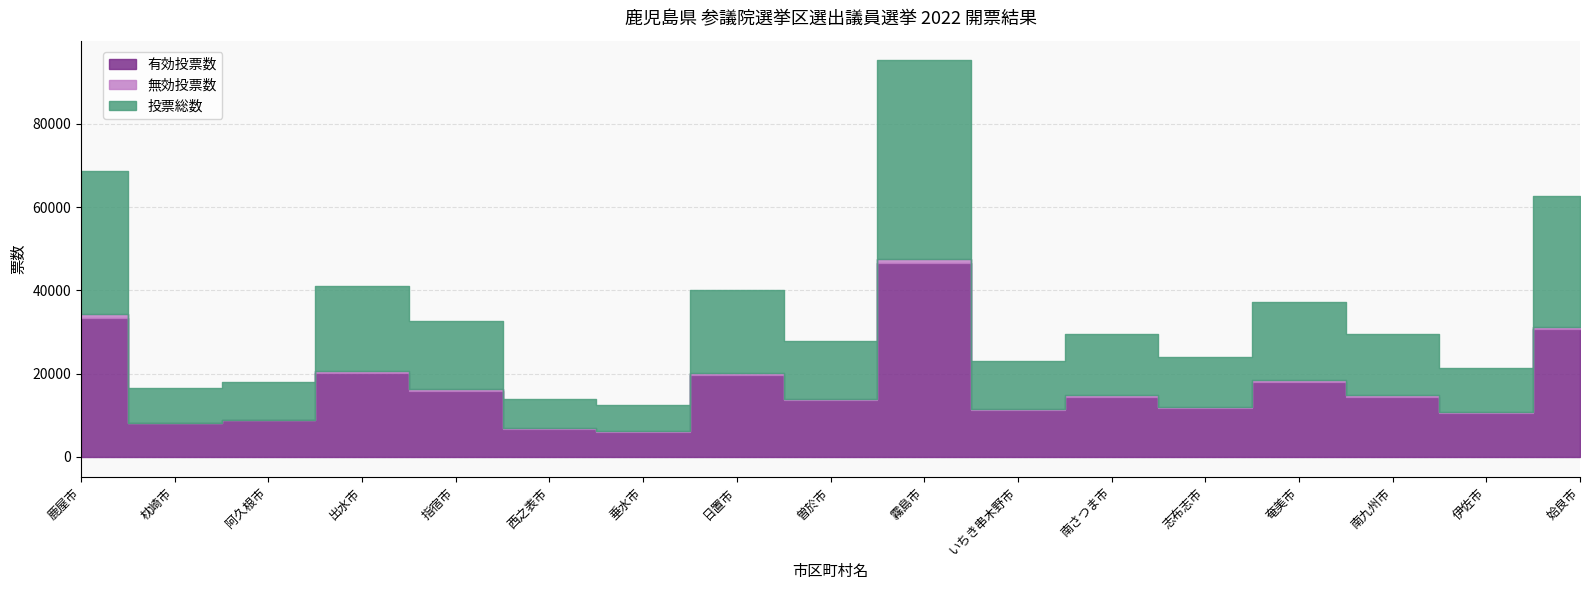

Reading left to right, extract all data points from this chart.

有効投票数: 33290	8086	8772	20123	15799	6726	6059	19702	13610	46530	11265	14400	11787	17899	14446	10444	30611
無効投票数: 1041	155	185	432	506	223	163	372	309	1067	207	339	255	660	293	268	672
投票総数: 34331	8241	8957	20555	16305	6949	6222	20074	13919	47597	11472	14739	12042	18559	14739	10712	31283